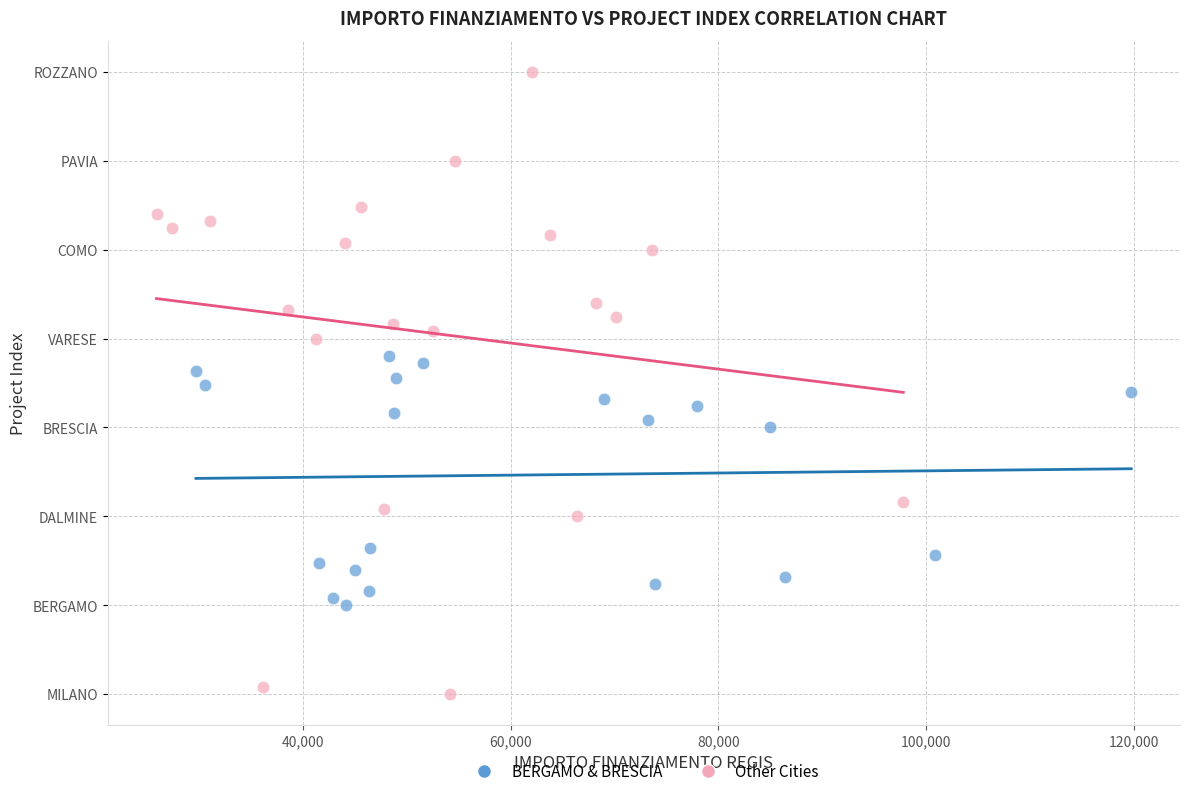

Which series has the largest Y range (max minus min)?

Other Cities